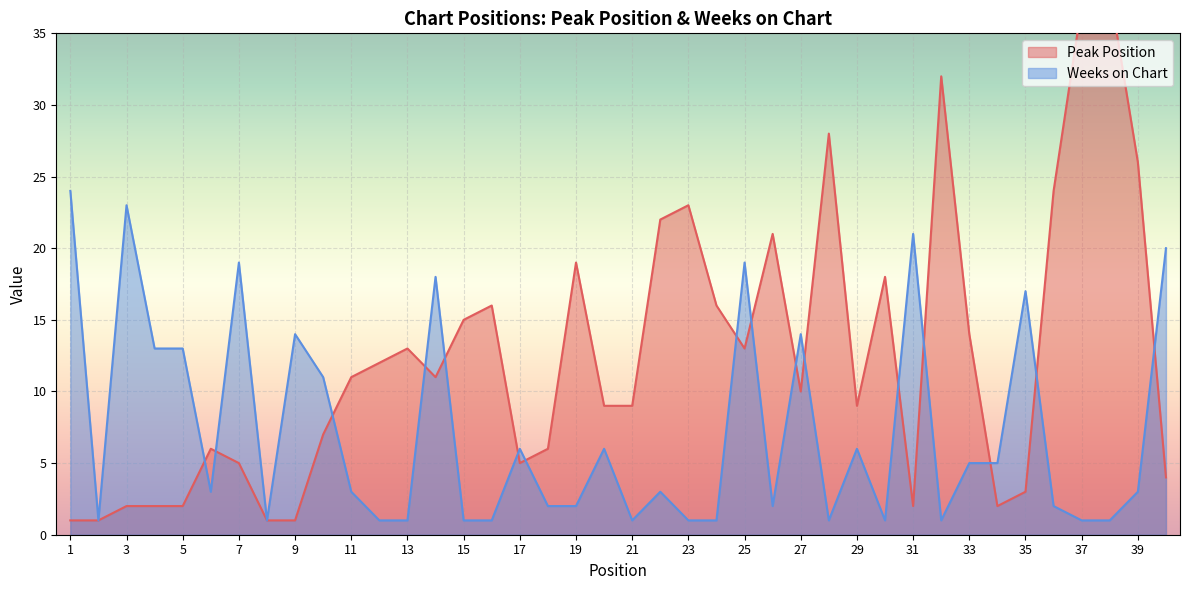

Where does the Weeks on Chart series first go above 3?

1